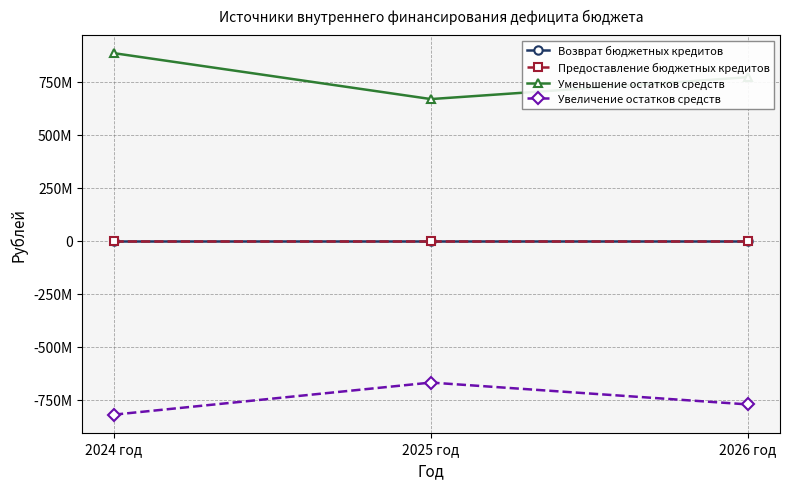

Which series has the largest range (max minus min)?

Уменьшение остатков средств